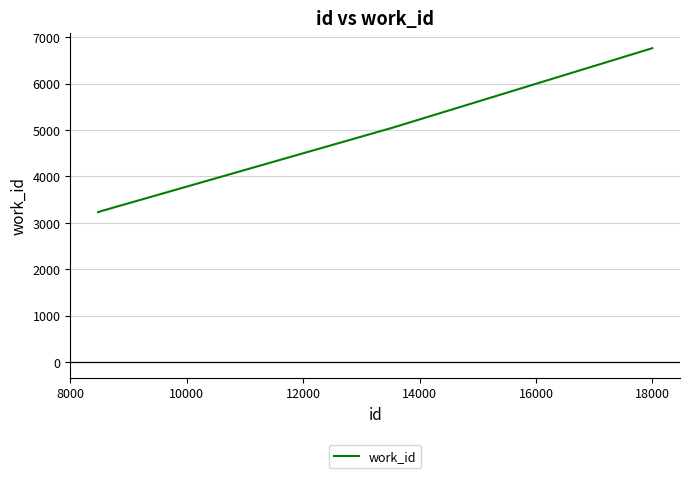

What is the difference between the second highest and minimum values?

1833